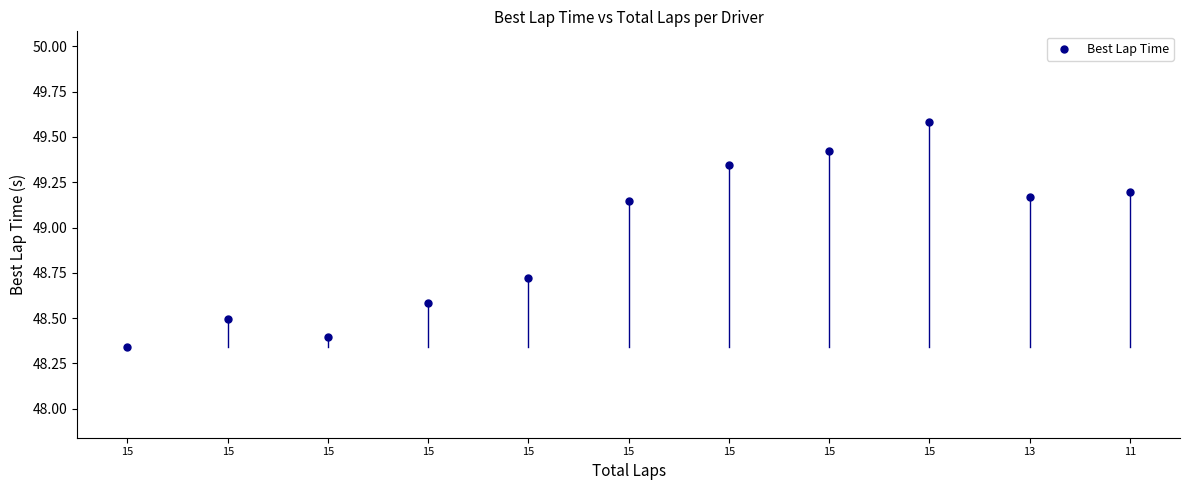

What is the range of Y values (max minus min)?

1.2